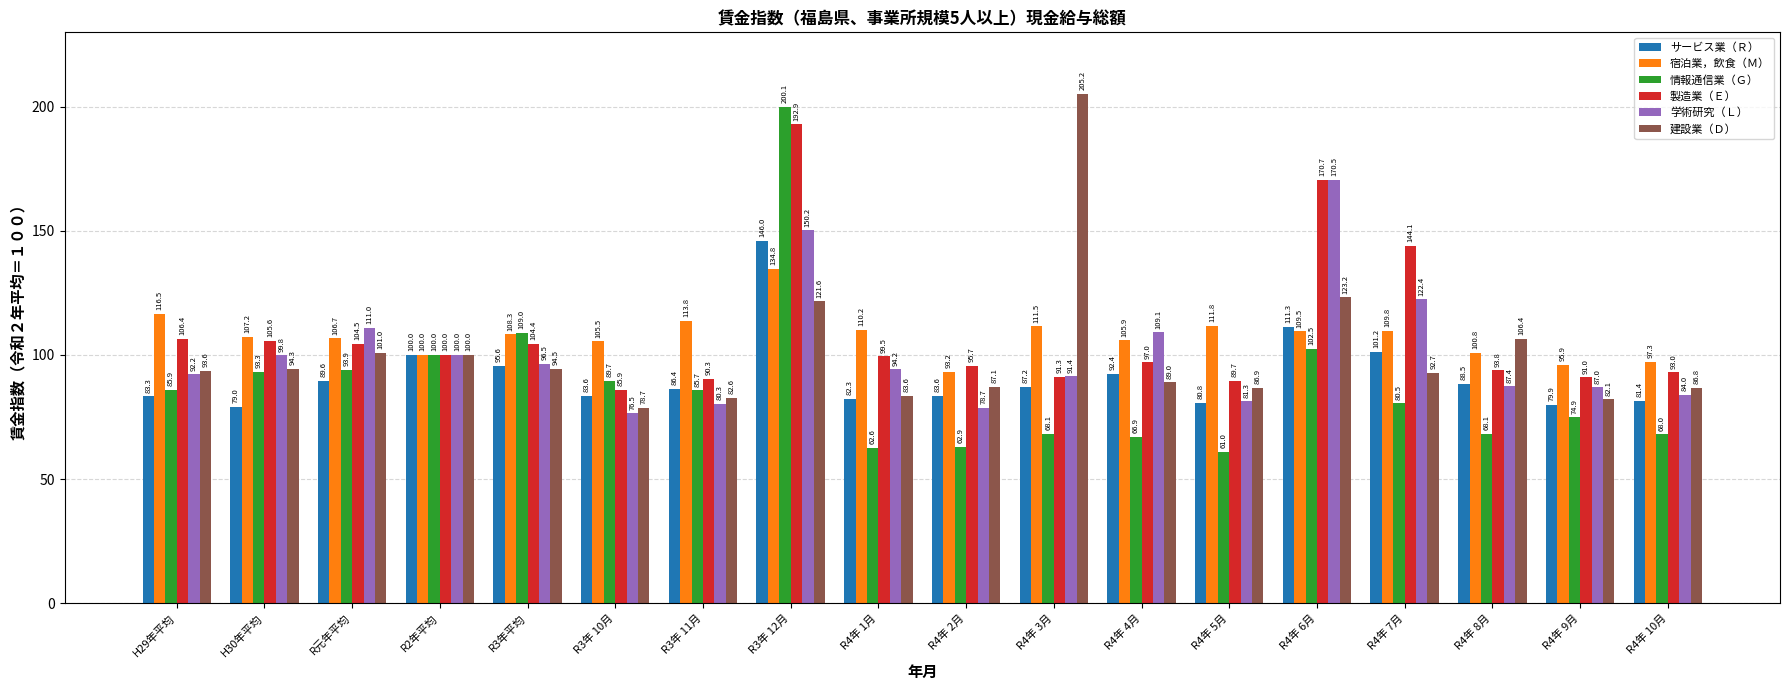

What is the maximum value shown in the chart?

205.2